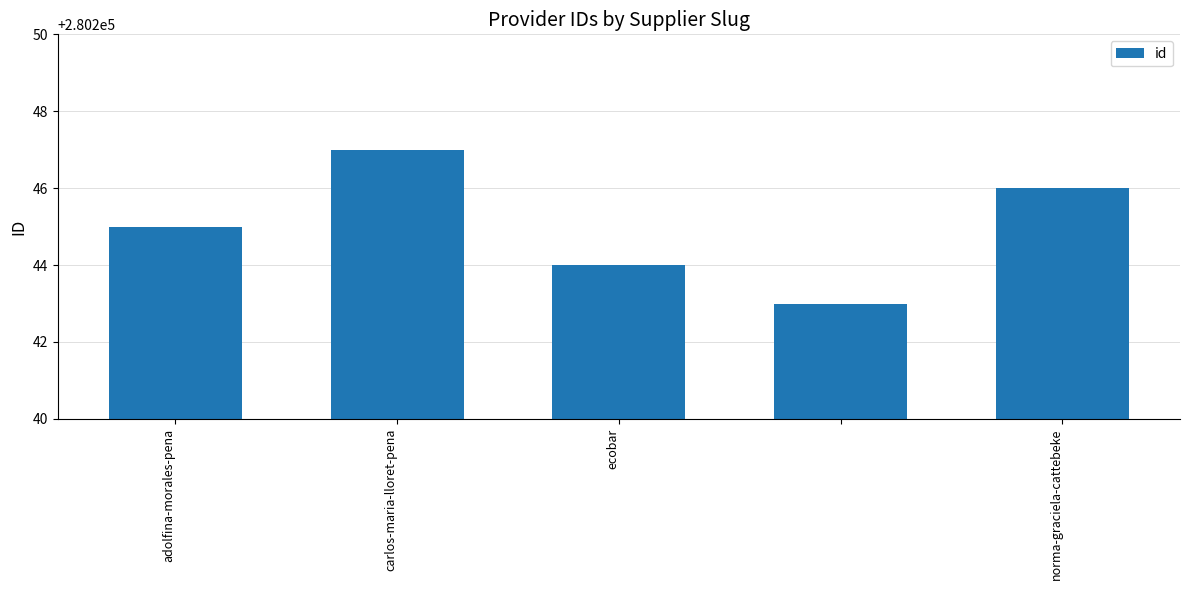

How many bars are there in total?

5